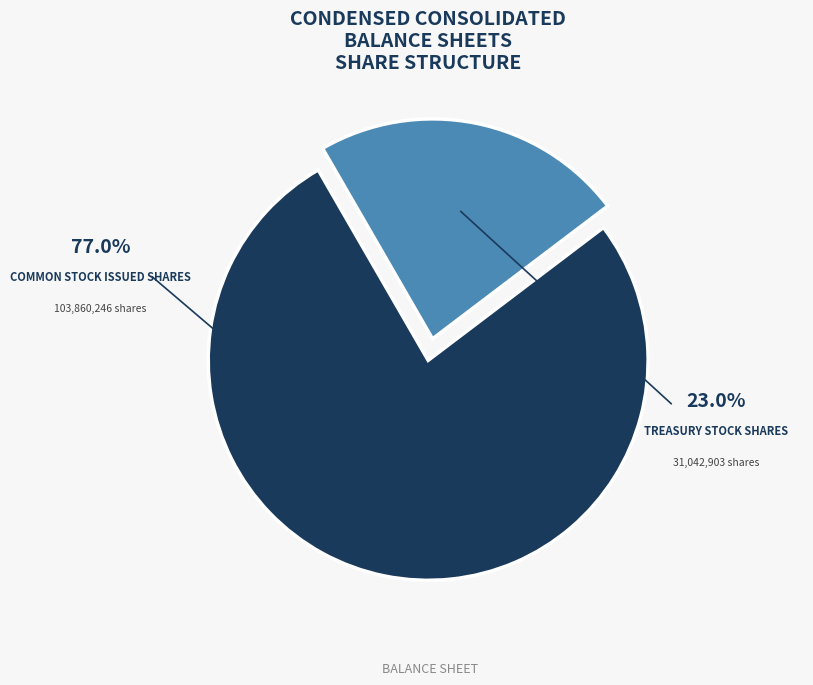

The Treasury Stock Shares slice represents 9% of the pie. True or false?

False